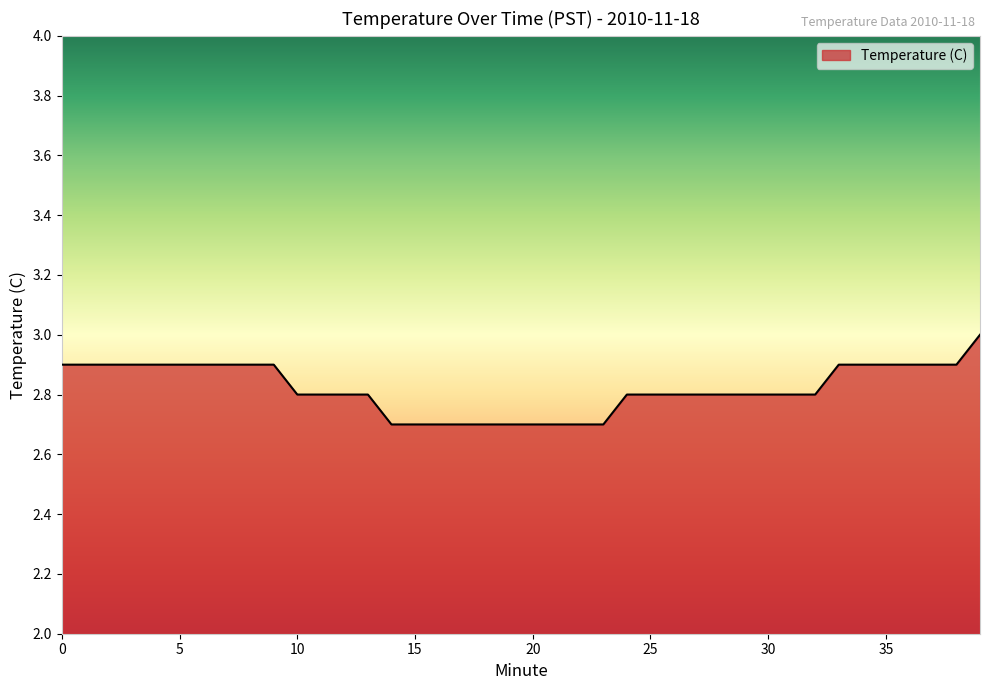

What is the smallest value displayed?

2.7